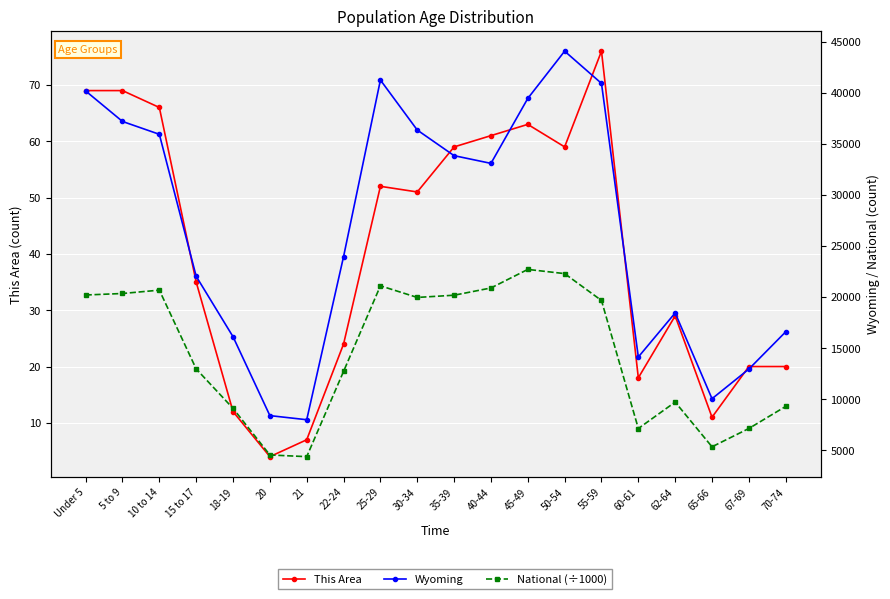

Where is This Area nearest to the value 40?

15 to 17